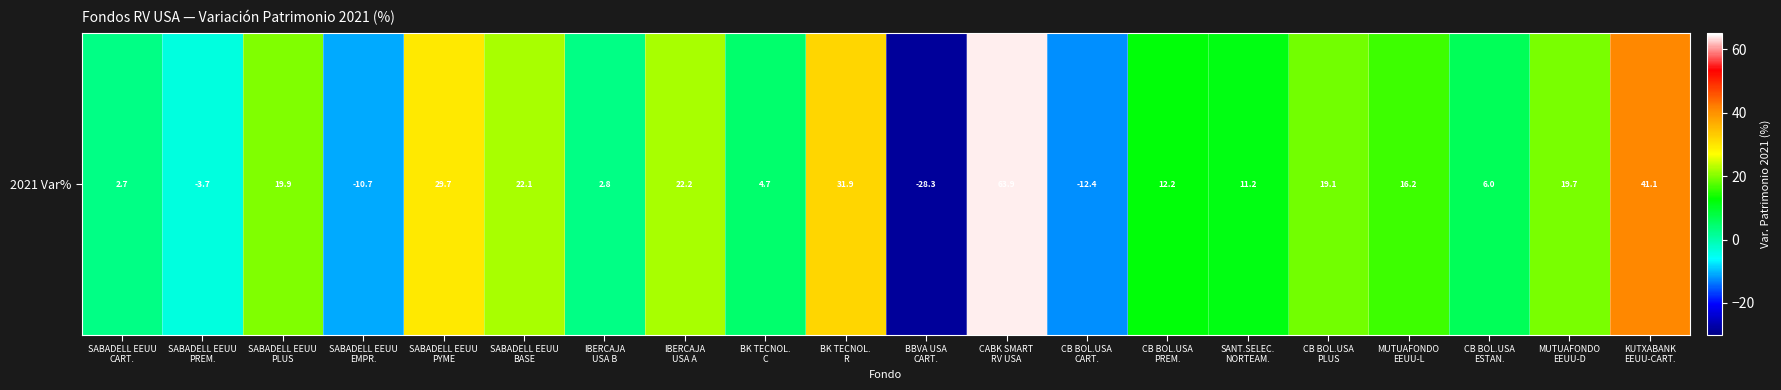

What is the change in value from BBVA USA
CART. to SANT.SELEC.
NORTEAM.?

+39.5